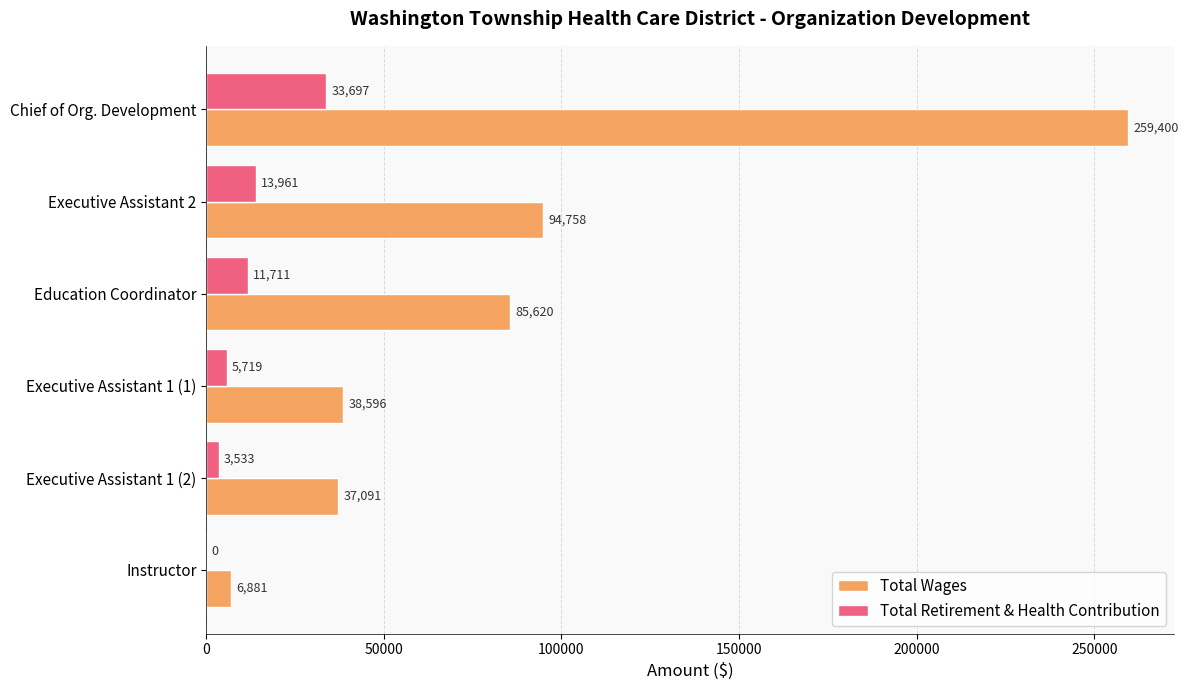

What are all the series names shown in the legend?

Total Wages, Total Retirement & Health Contribution